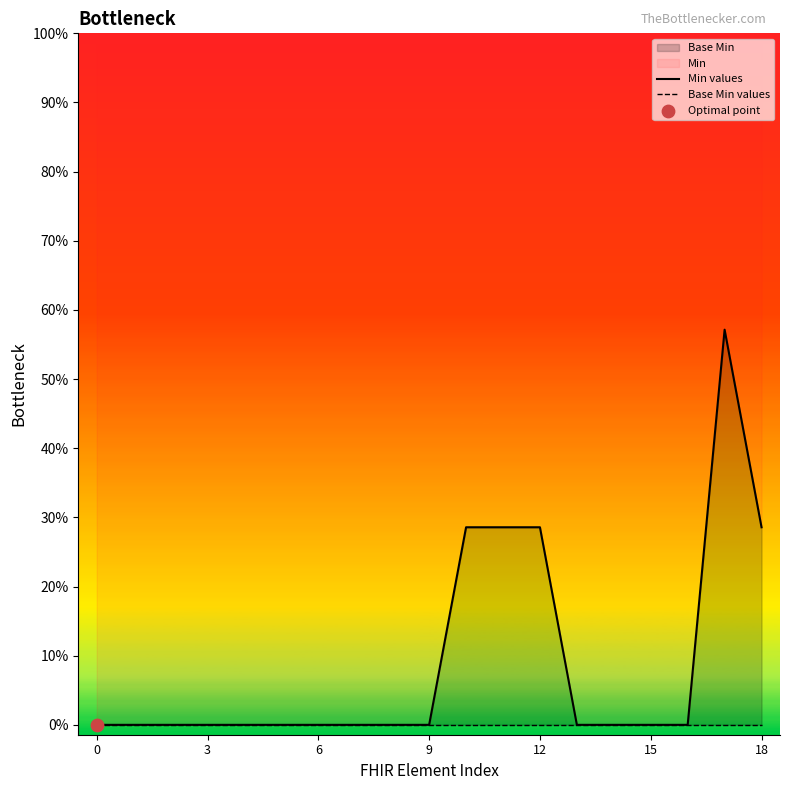

Which series contains the lowest Y value?

Min values